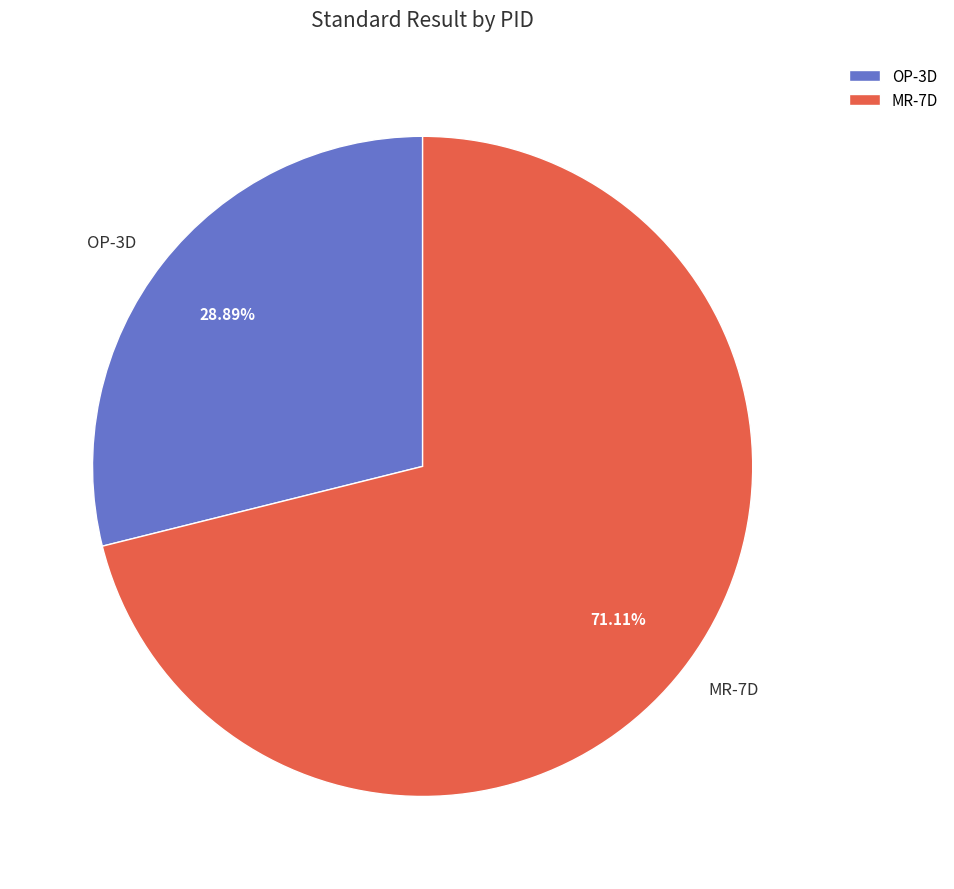

Is the sum of OP-3D and MR-7D greater than half?

Yes